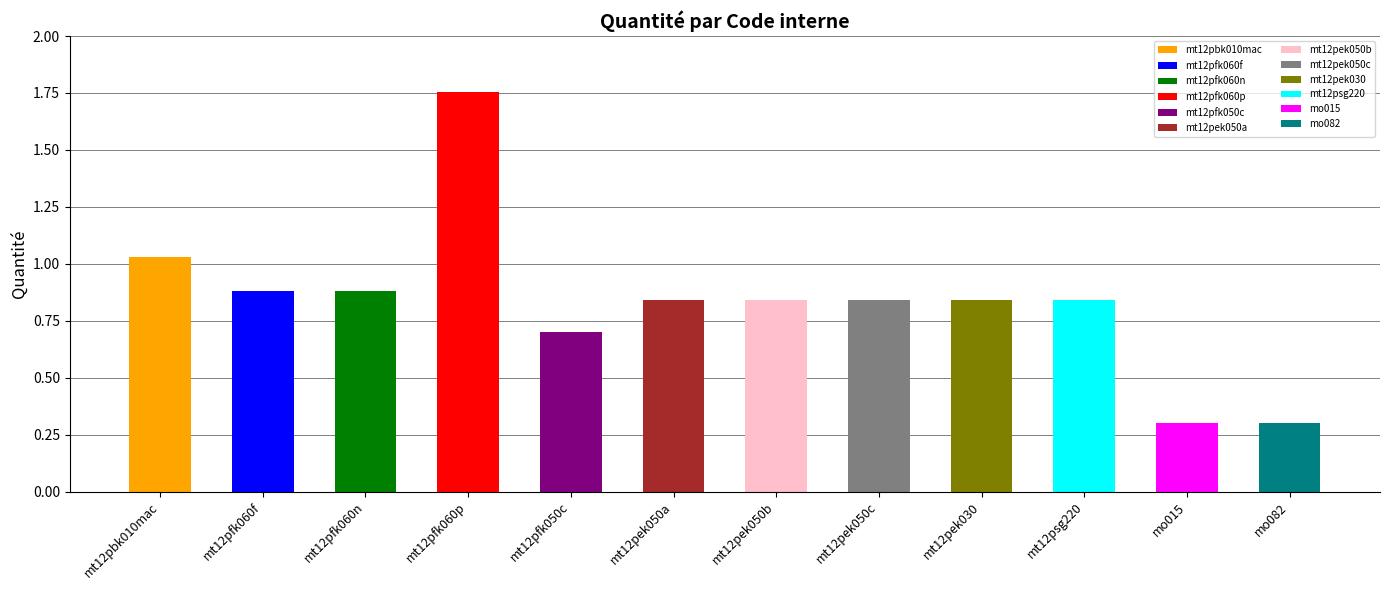

Reading right to left, transcribe all the data shown in this chart.

mo082=0.3	mo015=0.3	mt12psg220=0.8	mt12pek030=0.8	mt12pek050c=0.8	mt12pek050b=0.8	mt12pek050a=0.8	mt12pfk050c=0.7	mt12pfk060p=1.8	mt12pfk060n=0.9	mt12pfk060f=0.9	mt12pbk010mac=1.0